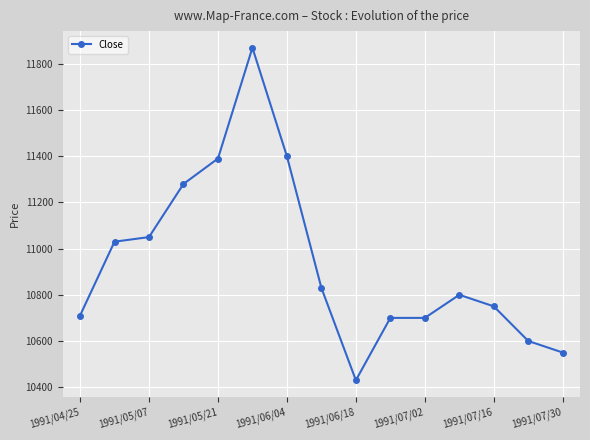

True or false: the data has more than 0 interior local peaks.

True